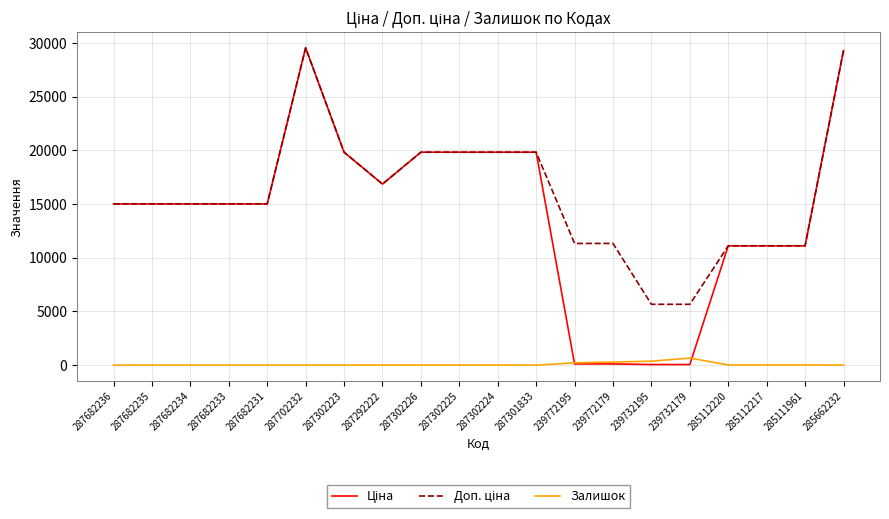

The value of Залишок at 287682234 is 0.0. True or false?

True